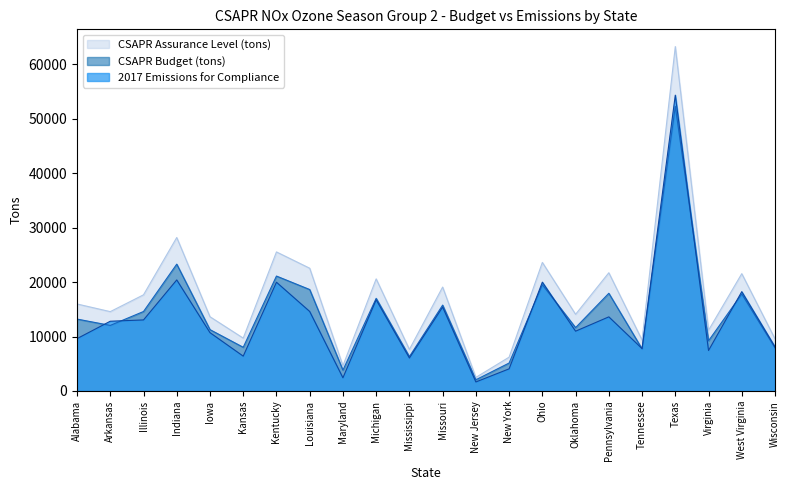

Which category has the highest value in the CSAPR Assurance Level (tons) series?

Texas